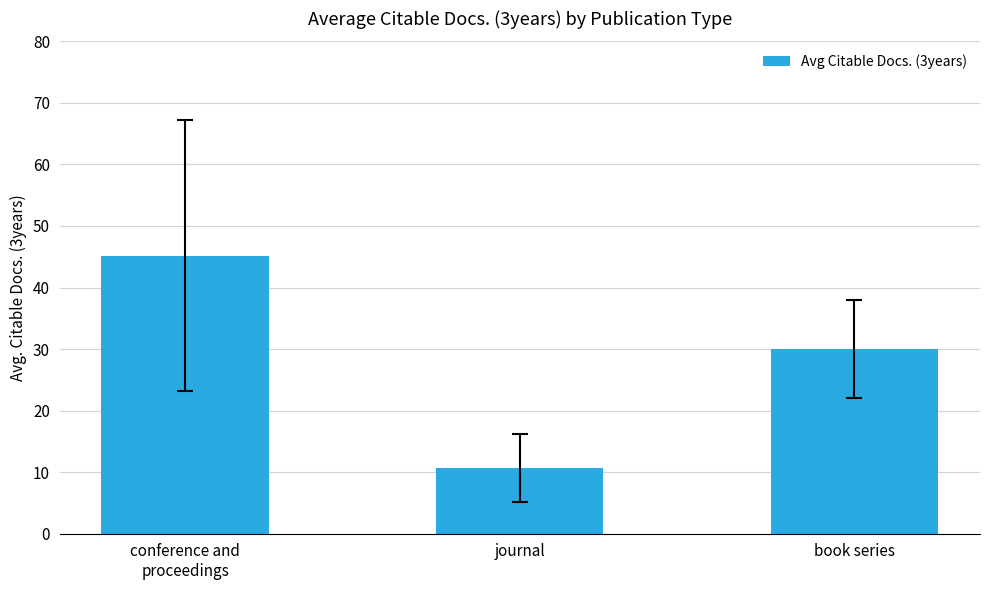

Rank the categories by value from lowest to highest.

journal, book series, conference and
proceedings